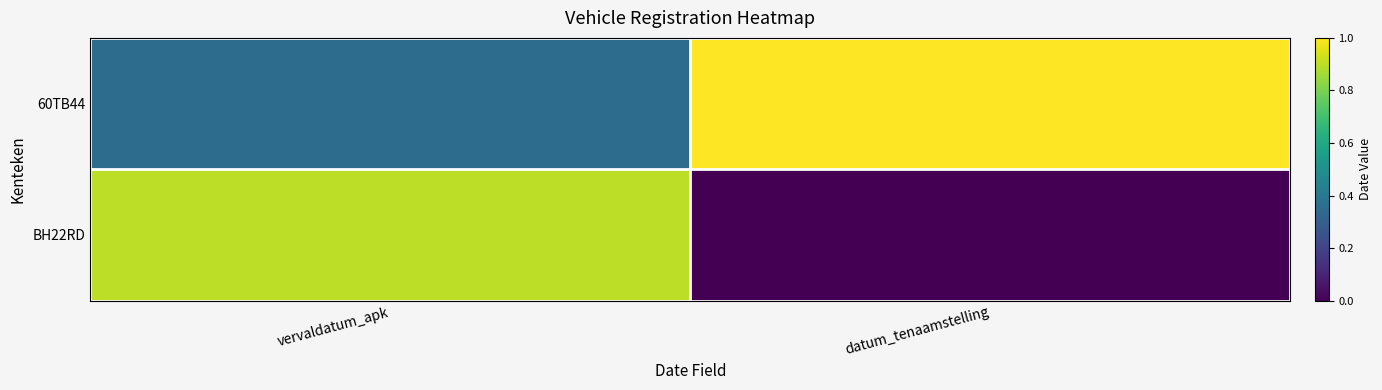

Reading right to left, what are all the values shown in this chart?

60TB44: datum_tenaamstelling=20180922	vervaldatum_apk=20051223
BH22RD: datum_tenaamstelling=19980711	vervaldatum_apk=20161107